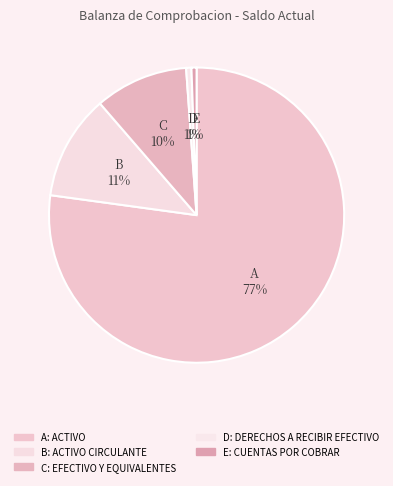

What is the majority slice?

ACTIVO